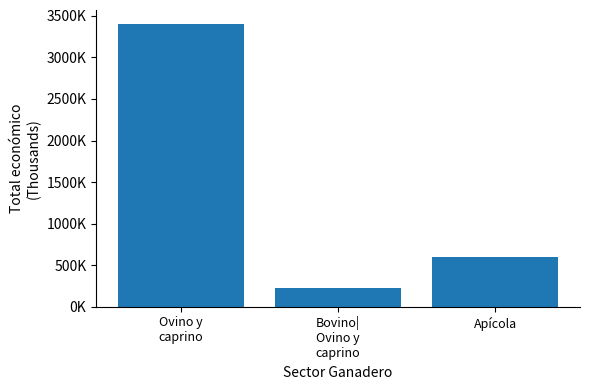

What is the change in value from Bovino|
Ovino y
caprino to Apícola?

+370120